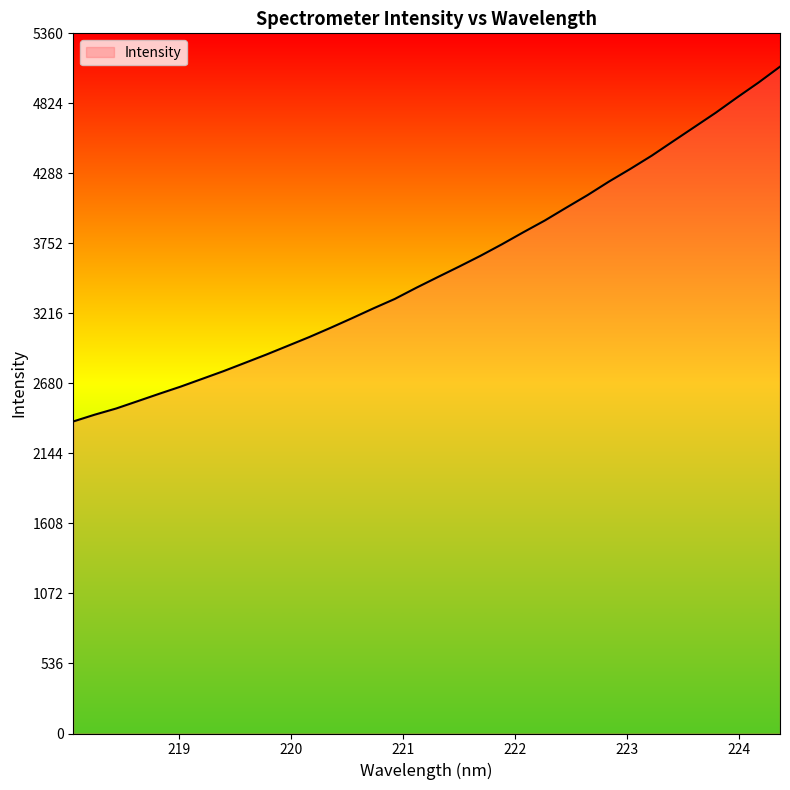

What is the smallest value displayed?

2389.0